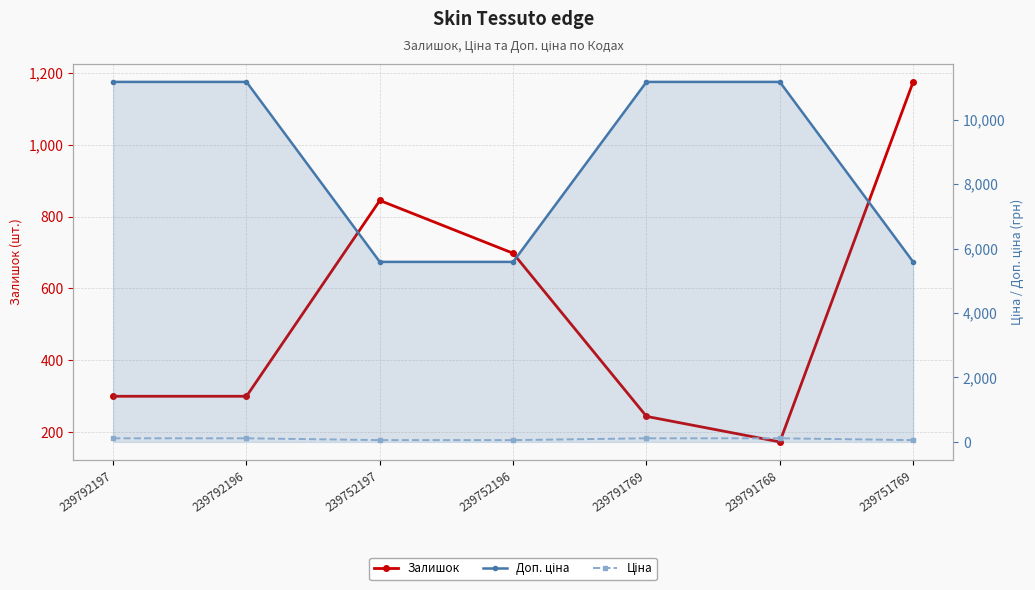

Which category has the highest value across all series?

239792197